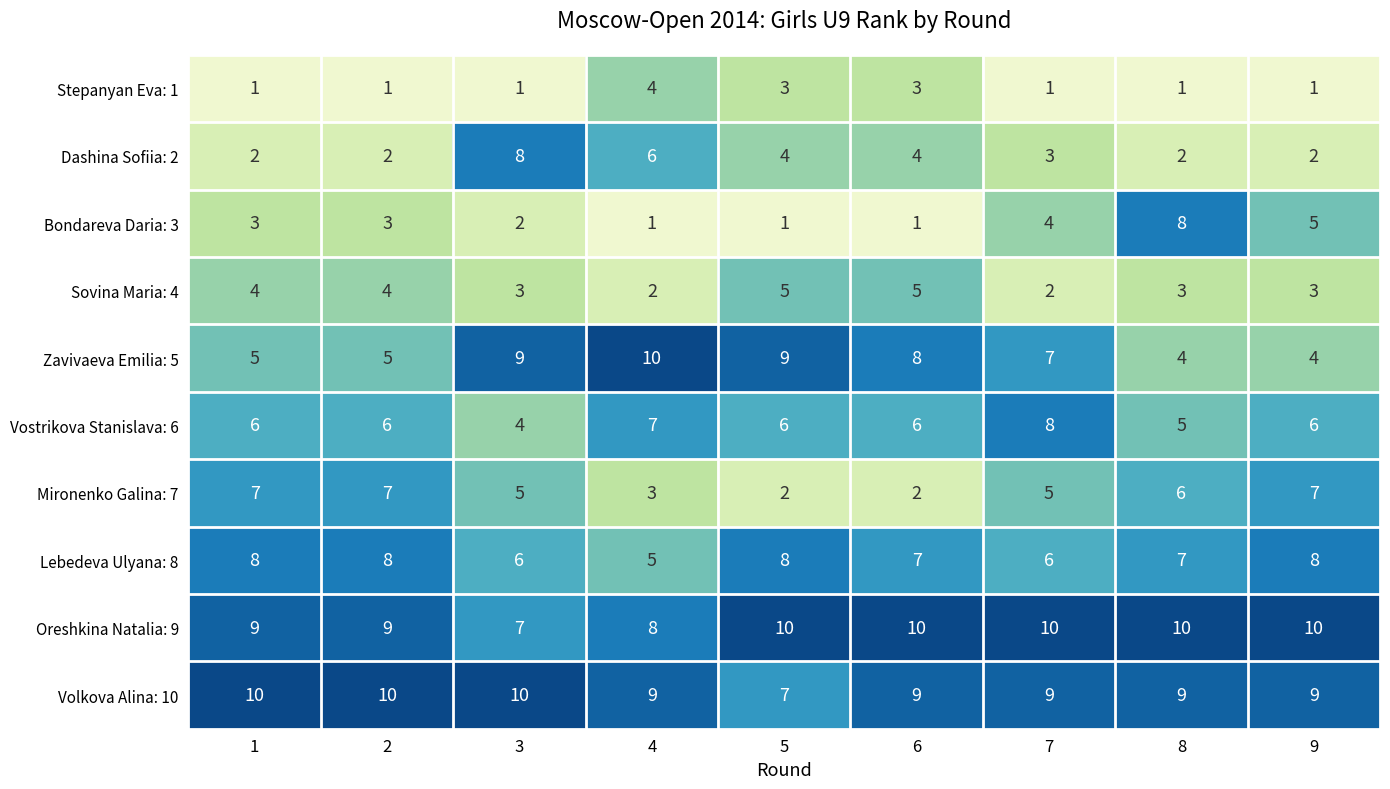

Count the Bondareva Daria: 3 values in the range 1 to 4.

7